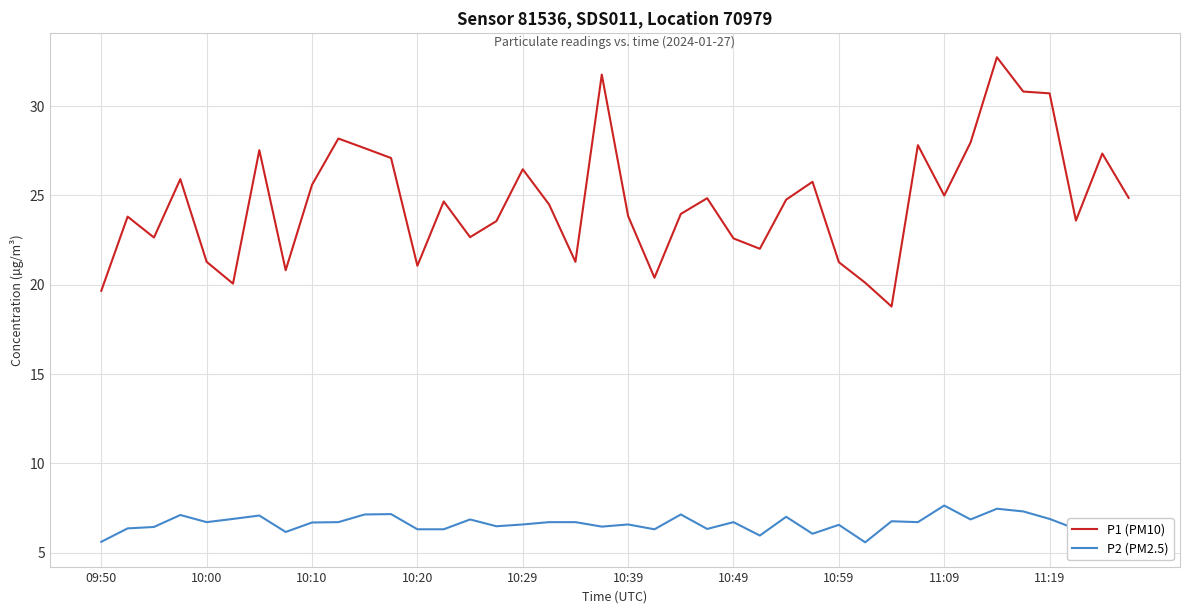

Which series has the largest total across all categories?

P1 (PM10)